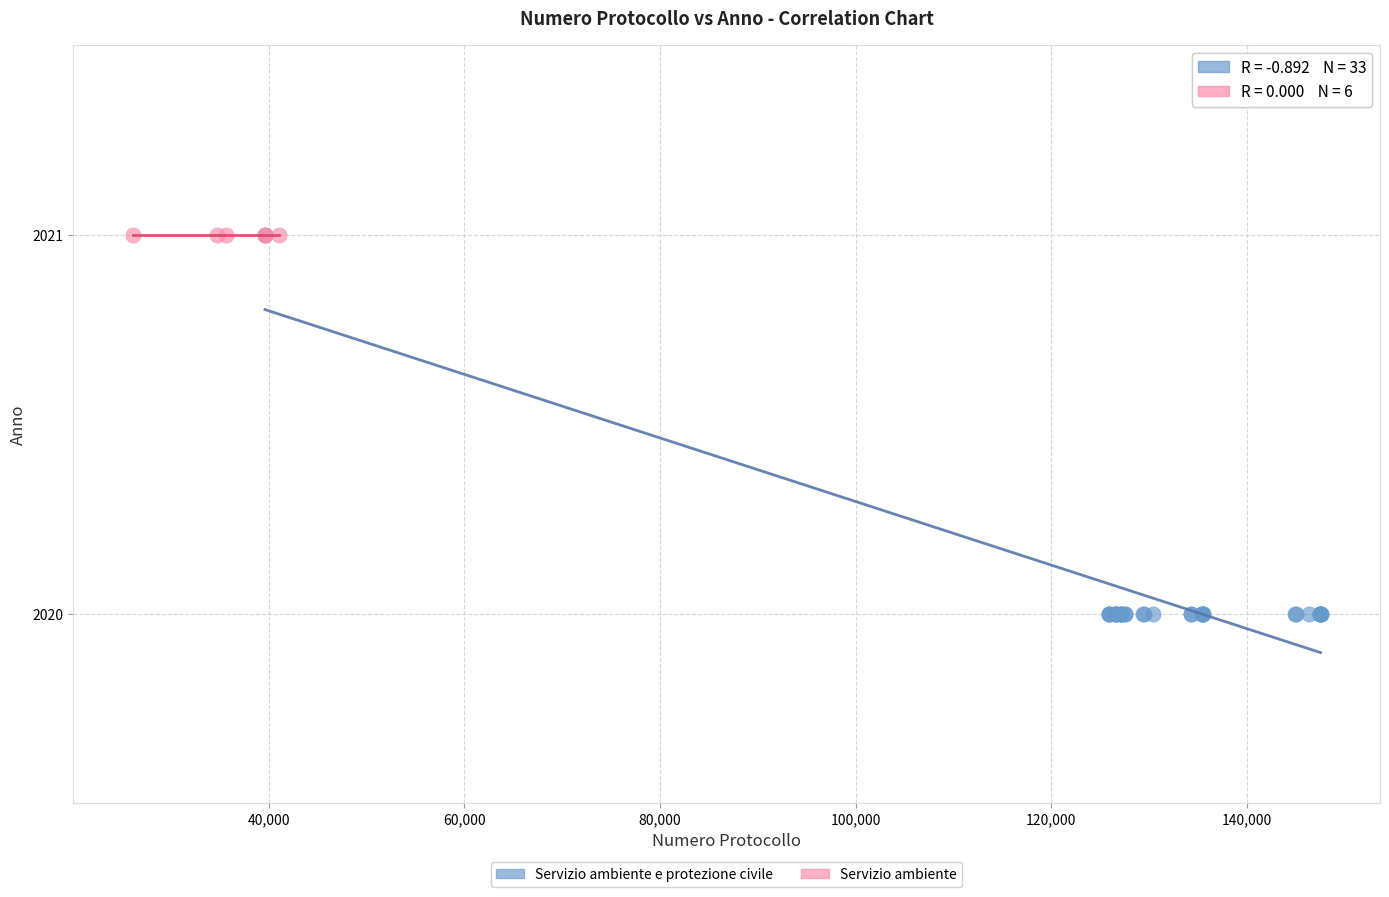

Which series reaches the minimum Y coordinate?

Servizio ambiente e protezione civile